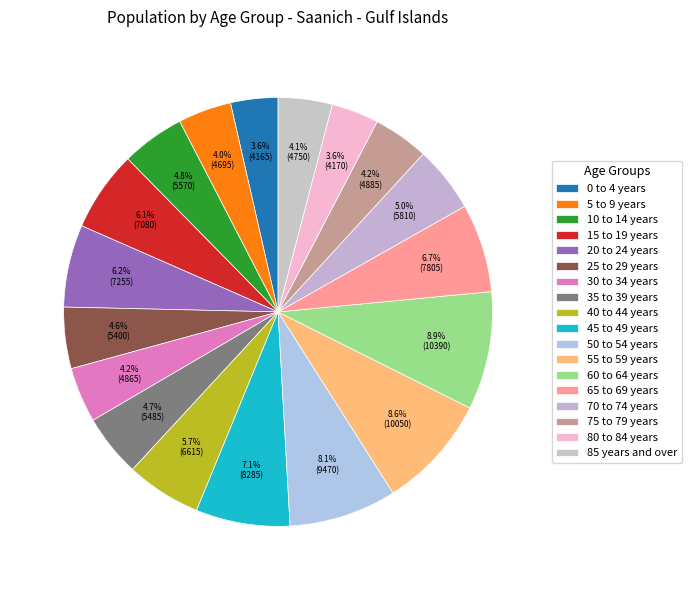

Which has a higher value, 20 to 24 years or 10 to 14 years?

20 to 24 years